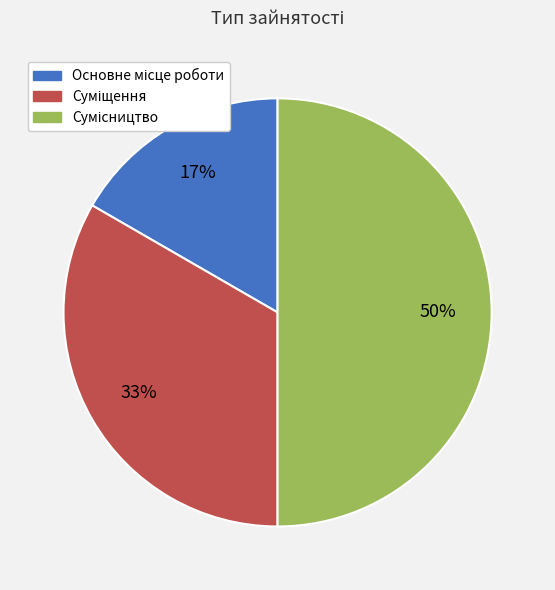

To the nearest percent, what is the average slice percentage?

33%